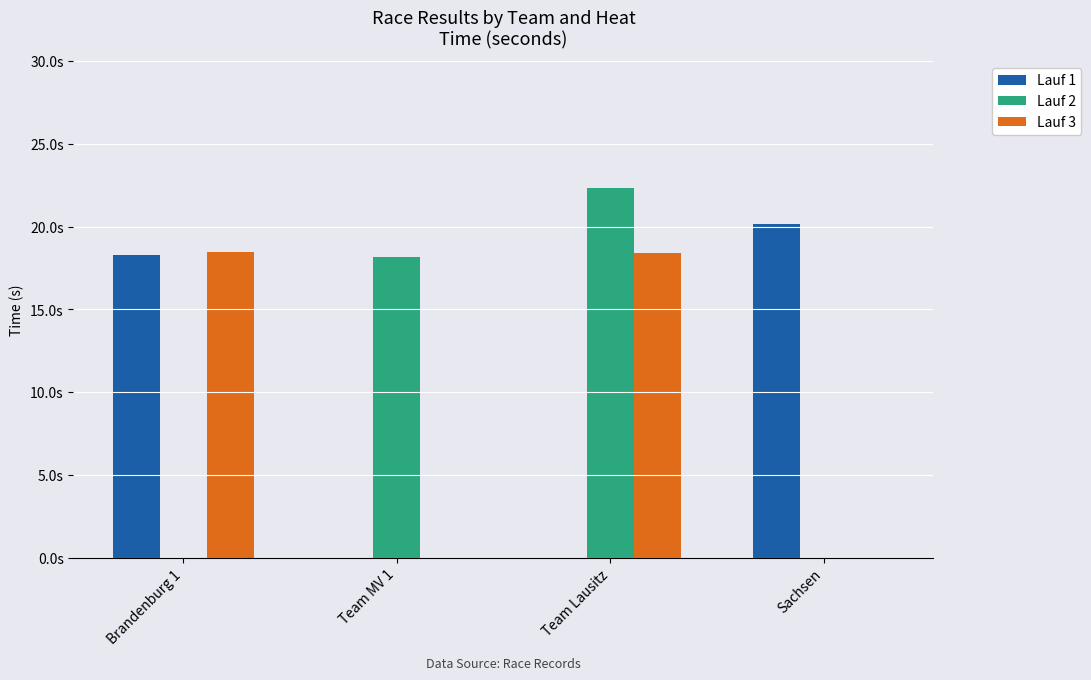

The value of Lauf 2 at Brandenburg 1 is -15.6. True or false?

False